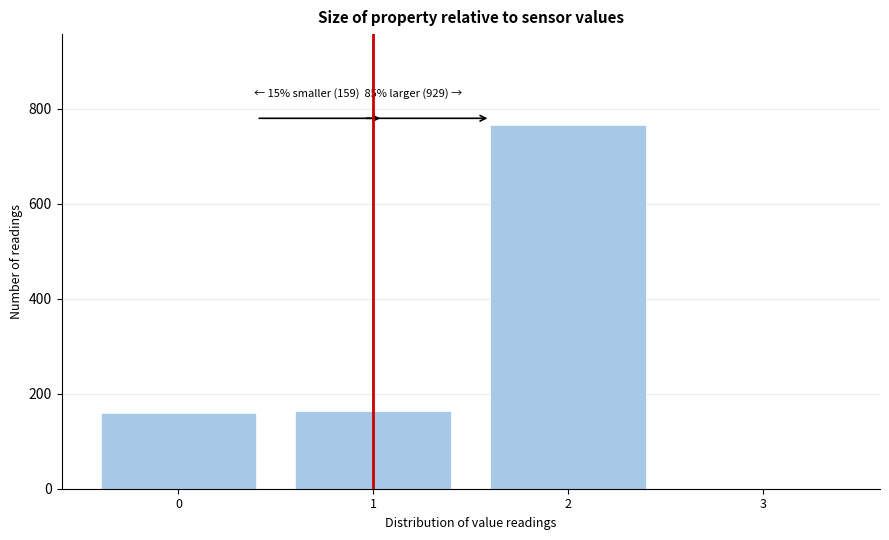

Over which range of the x-axis is the bar tallest?

1.5 to 2.5